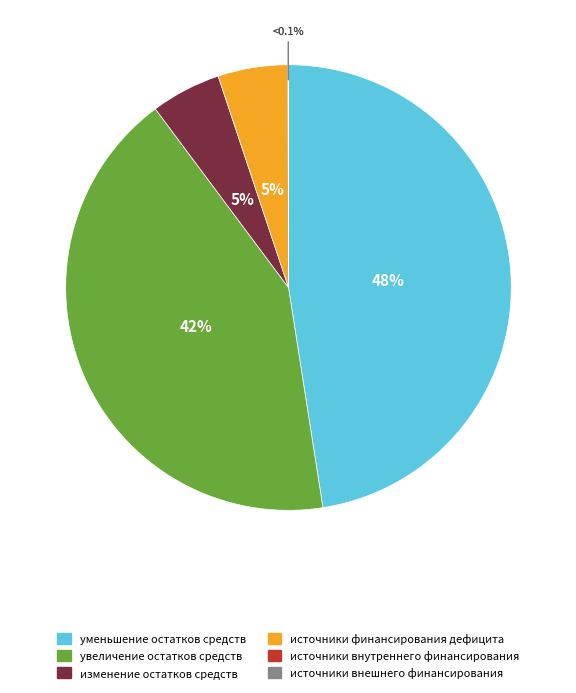

Does изменение остатков средств account for over 50% of the chart?

No